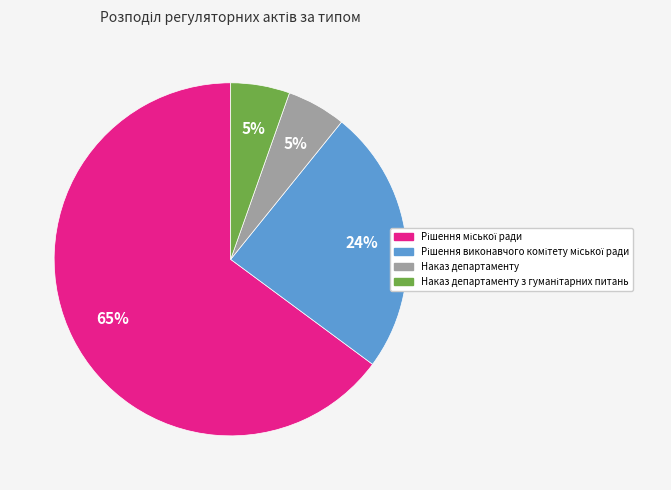

Count the number of slices in the pie.

4